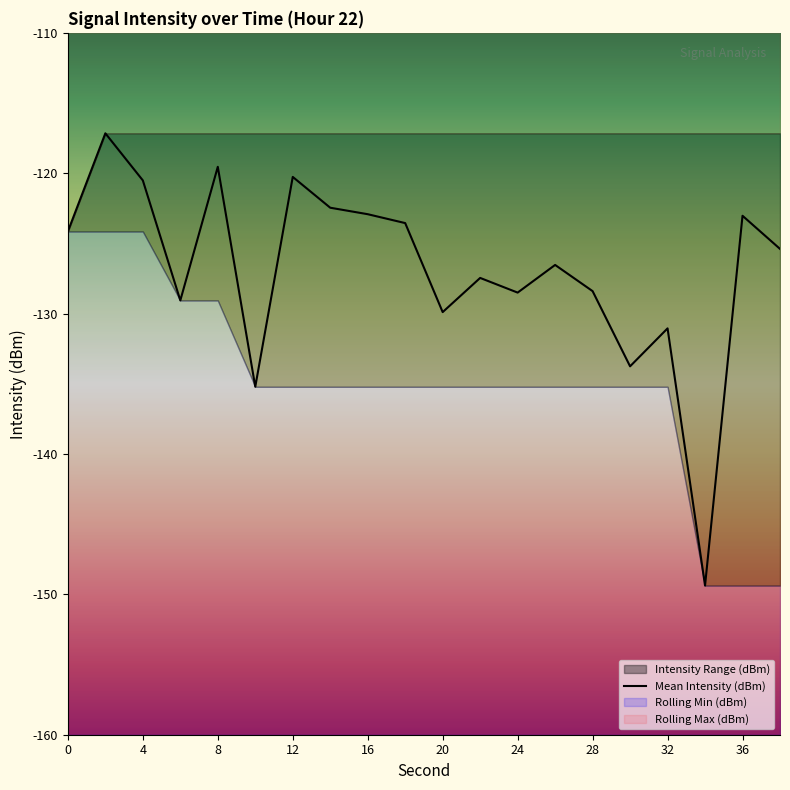

The chart shows a value of -117.2 at 4. True or false?

True